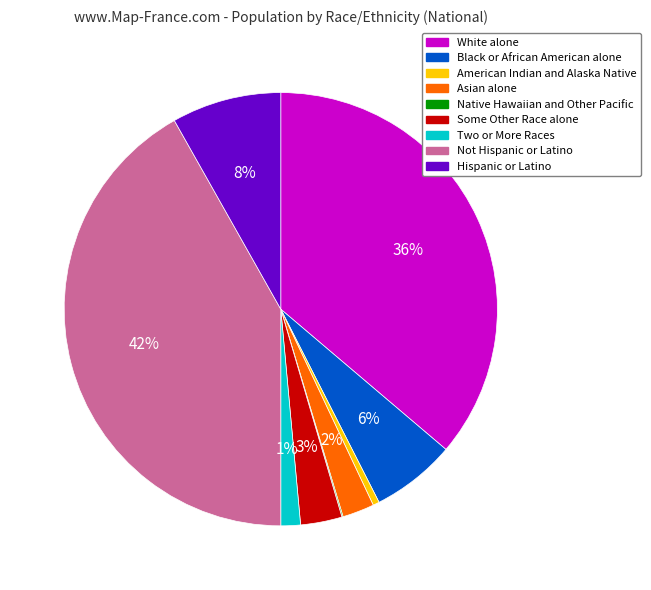

Combined, do Two or More Races and American Indian and Alaska Native account for over 50%?

No